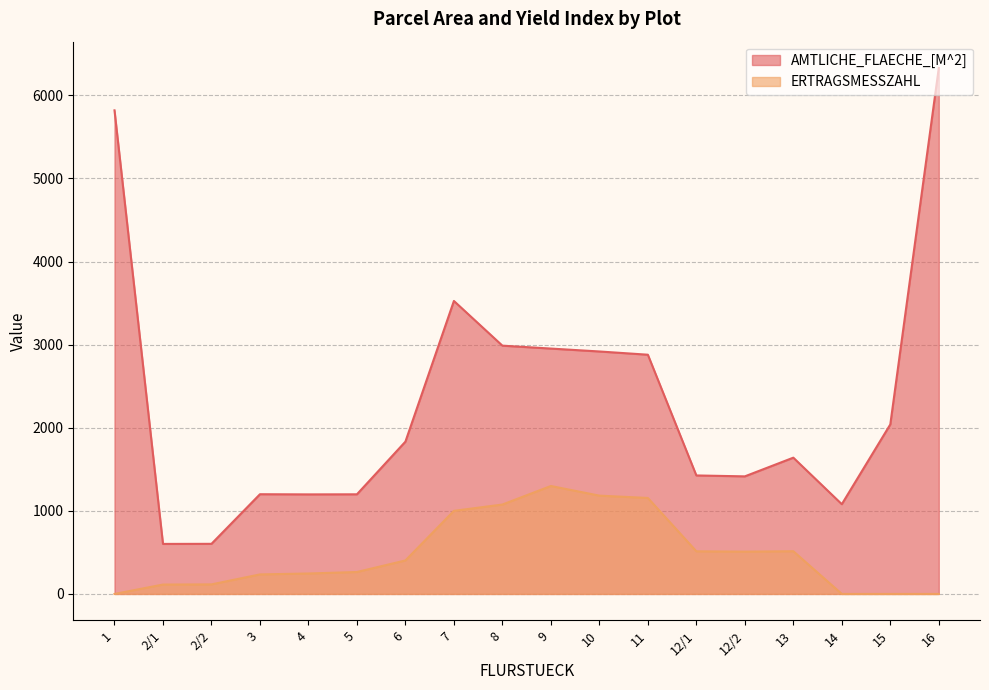

At which label does AMTLICHE_FLAECHE_[M^2] reach its peak?

16